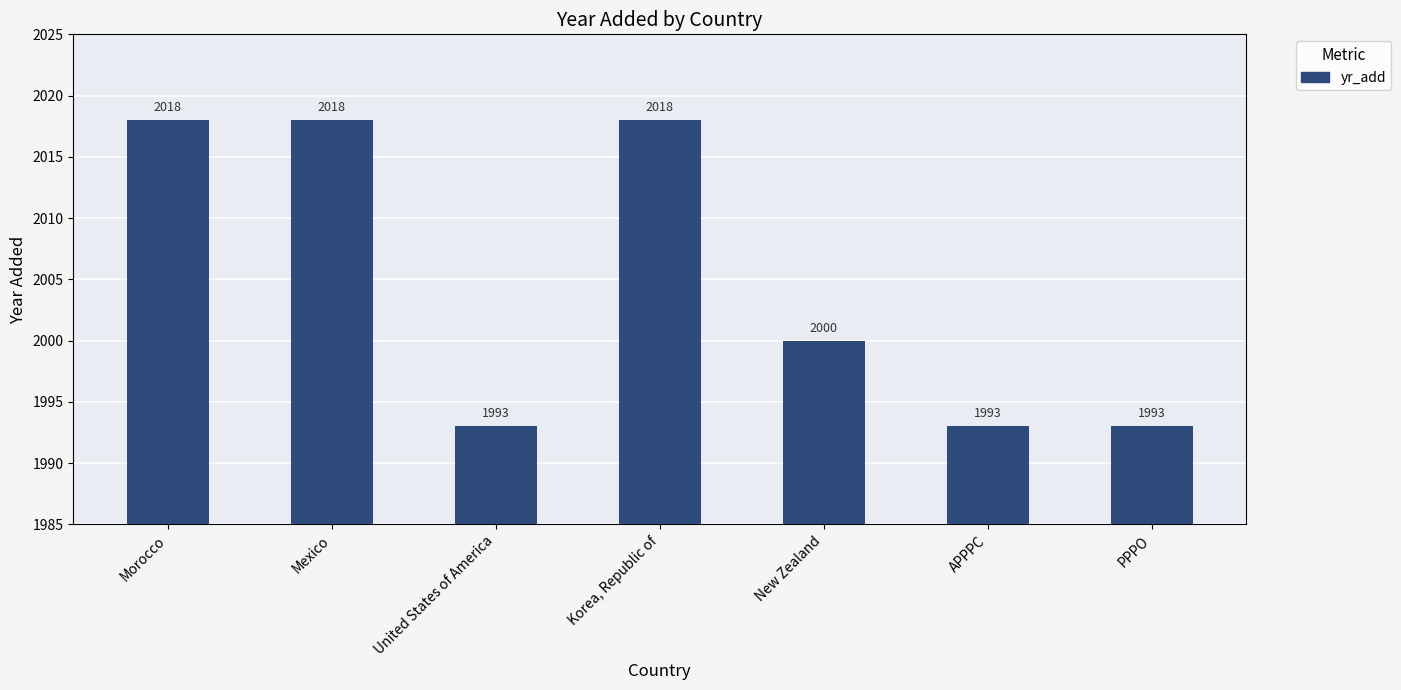

What is the change in value from Korea, Republic of to PPPO?

-25